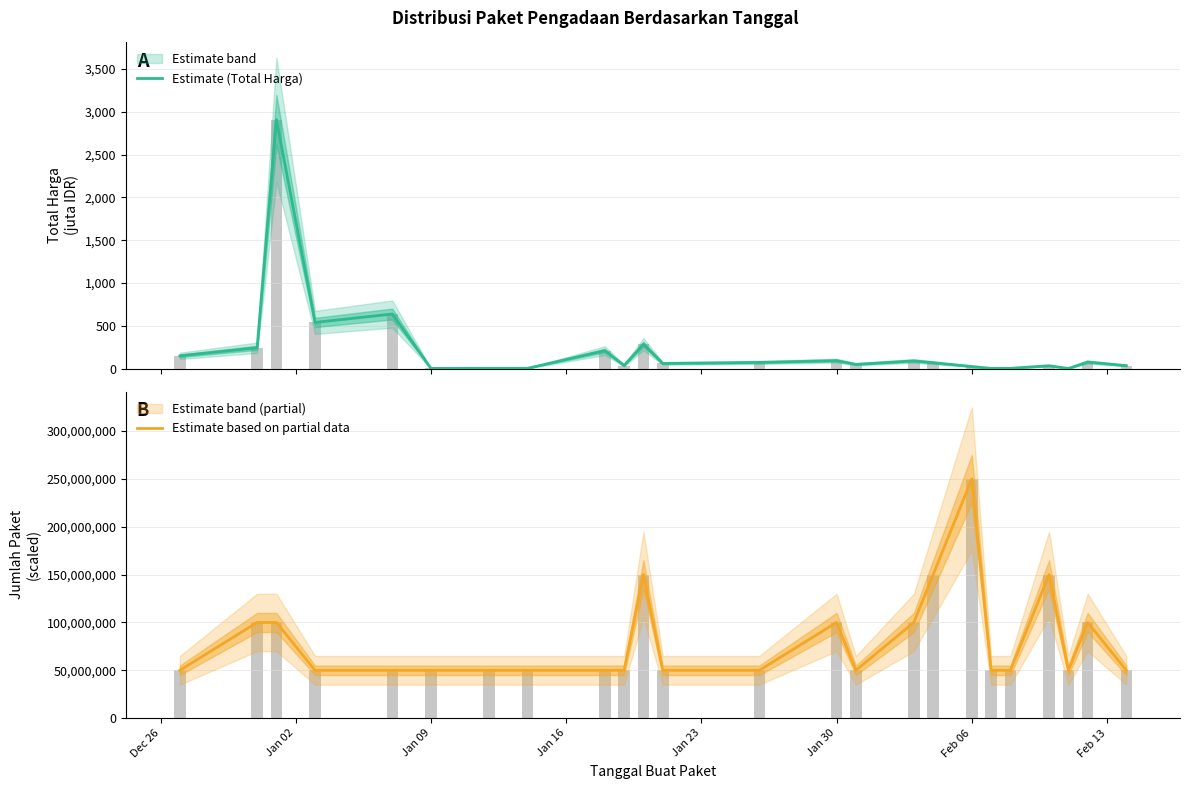

Which series has the largest total across all categories?

Estimate based on partial data